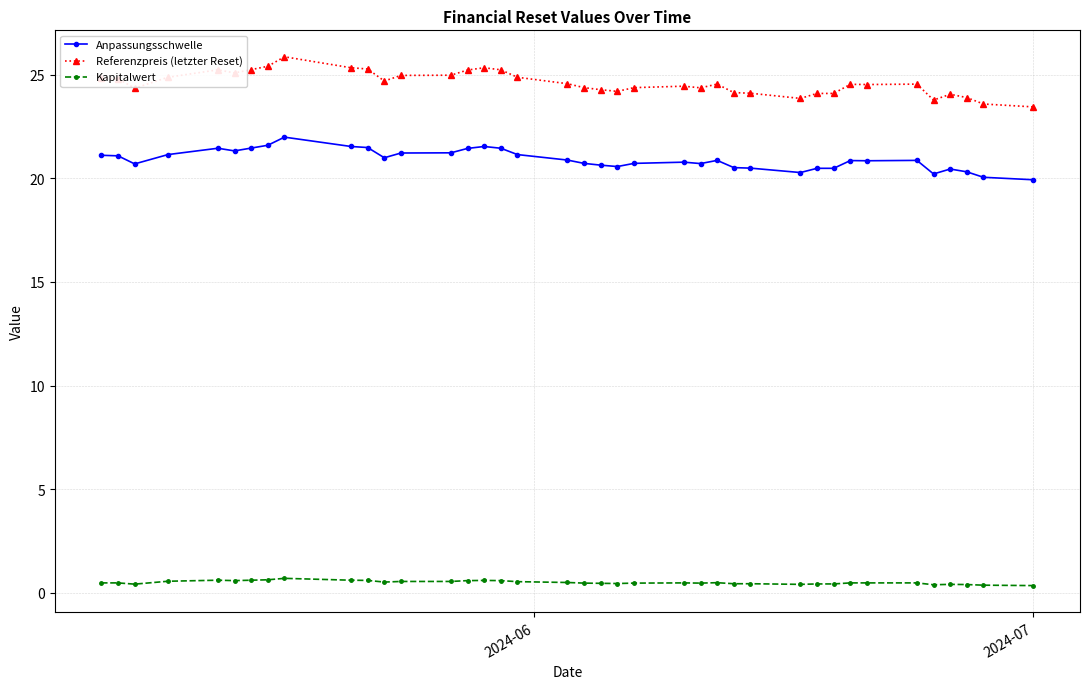

What is the highest value of the Anpassungsschwelle series?

22.0